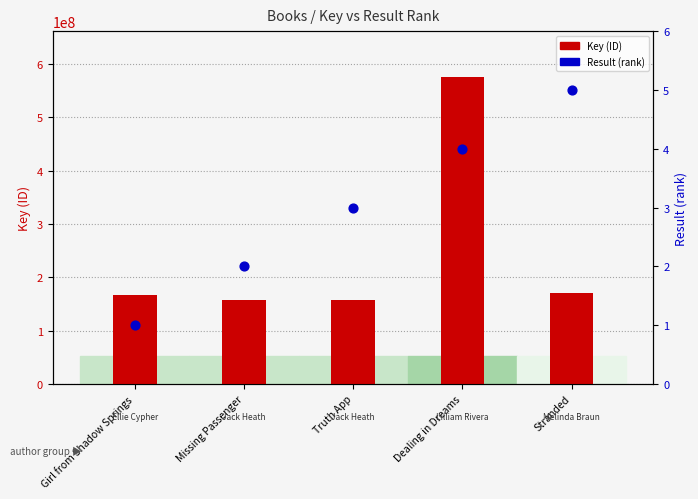

Which series has the largest Y range (max minus min)?

Key (ID)